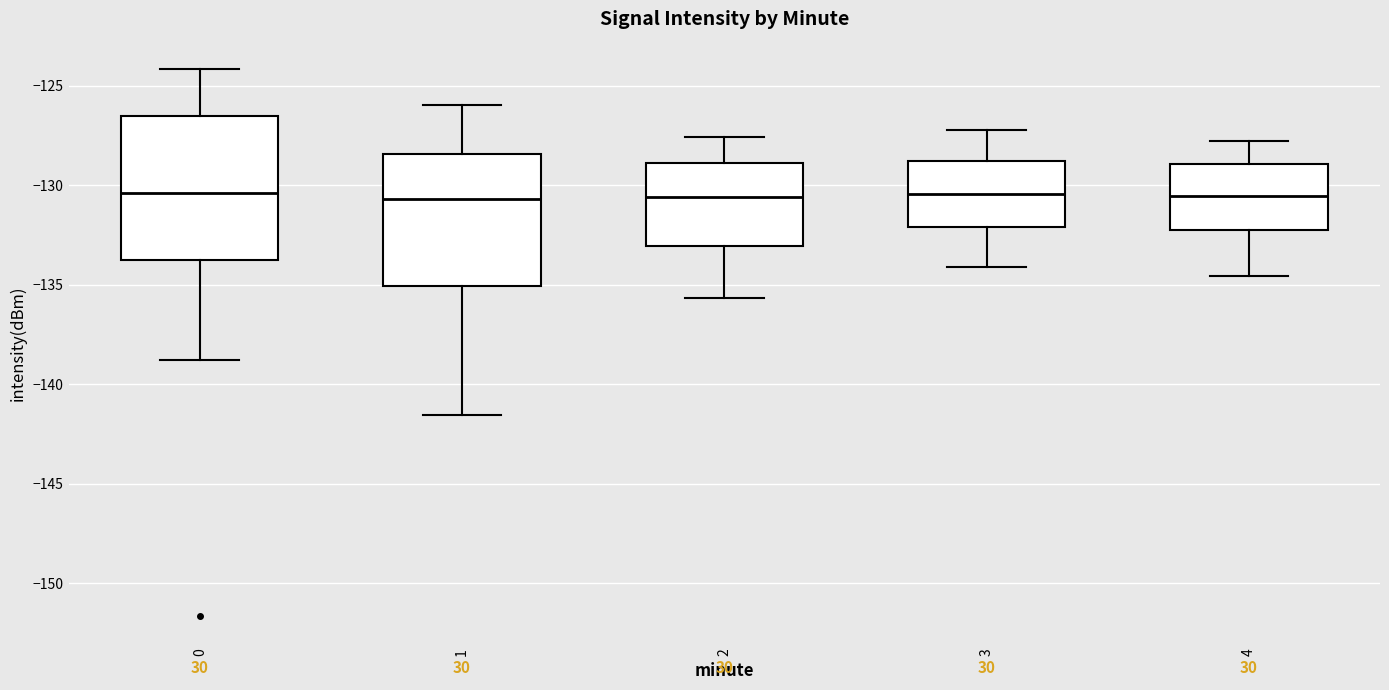

Reading left to right, read every box against the y-axis: the position of its median line, the range the box covers, and the ends of its whiskers. The values are not printed on the chart, so give them approximately, as read against the axis.

0: median -130.5, box -134.0 to -126.5, whiskers -139.0 to -124.0
1: median -130.5, box -135.0 to -128.5, whiskers -141.5 to -126.0
2: median -130.5, box -133.0 to -129.0, whiskers -135.5 to -127.5
3: median -130.5, box -132.0 to -129.0, whiskers -134.0 to -127.0
4: median -130.5, box -132.0 to -129.0, whiskers -134.5 to -128.0